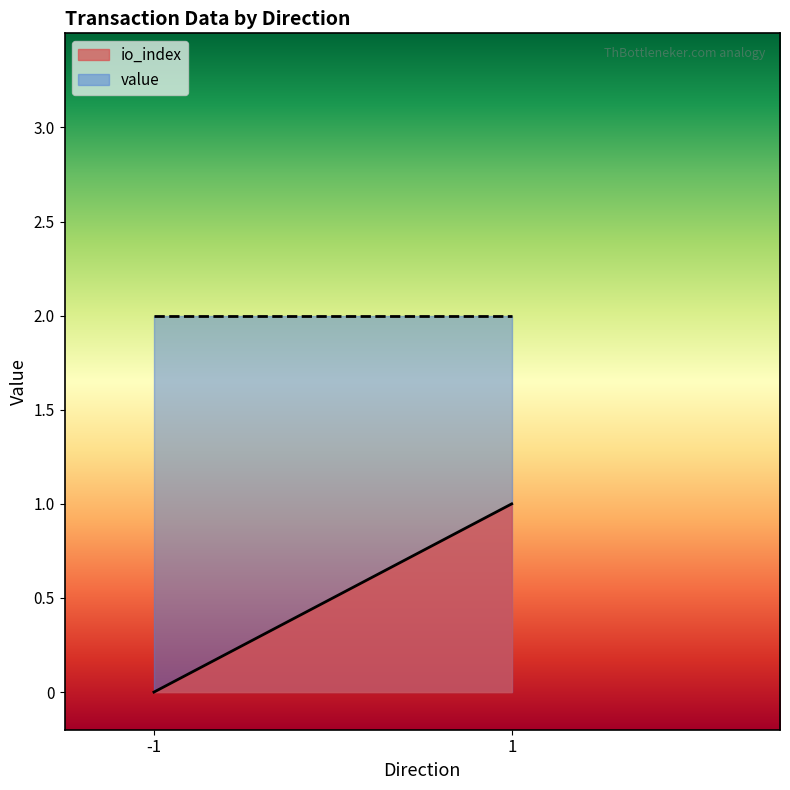

Rank the series by their maximum value, from lowest to highest.

io_index, value